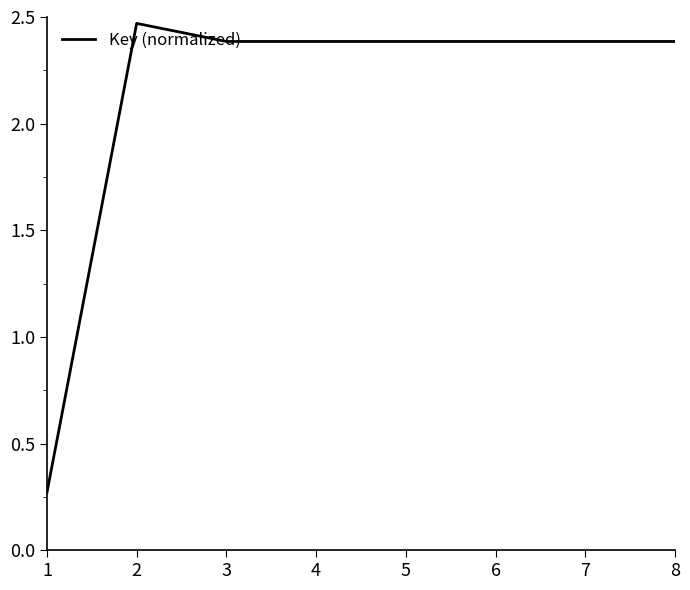

True or false: the data shows 1.5 at 3.

False